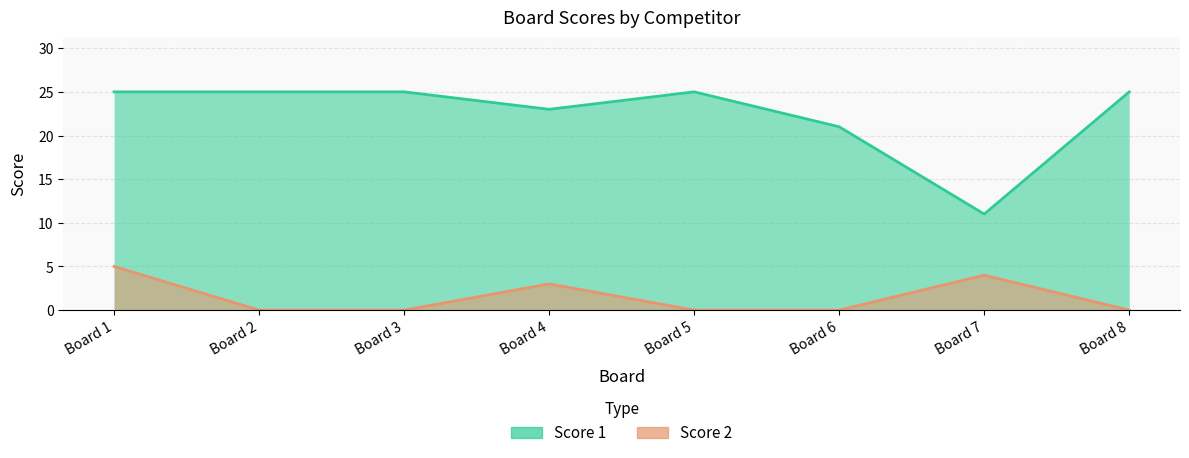

At Board 7, list the series in order from smallest to largest.

Score 2, Score 1